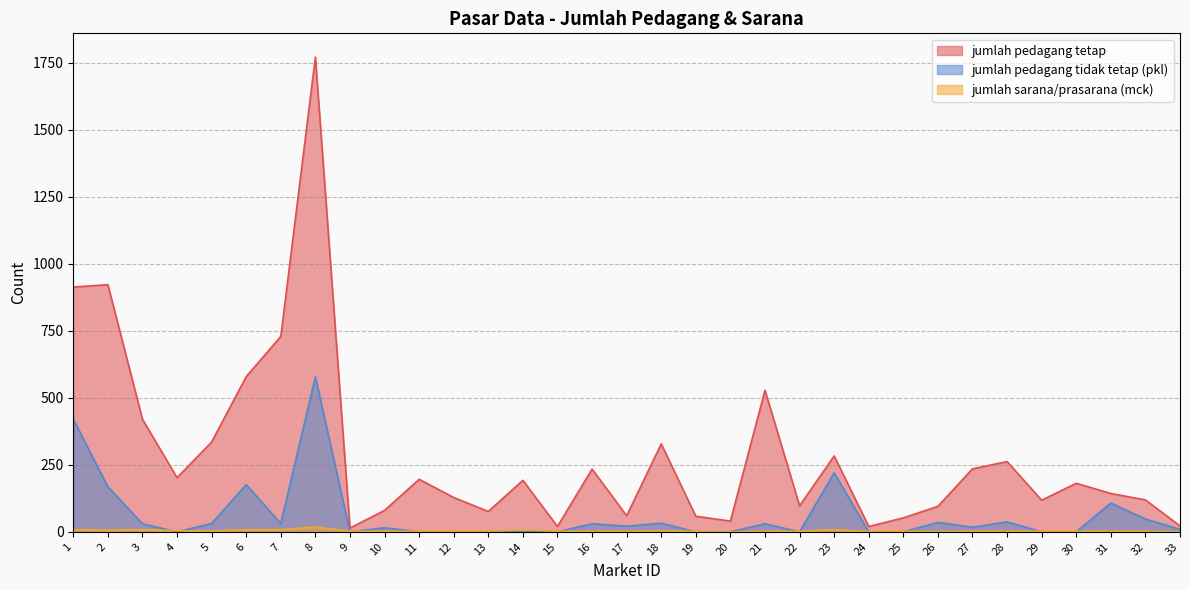

Does the chart have visible grid lines?

Yes